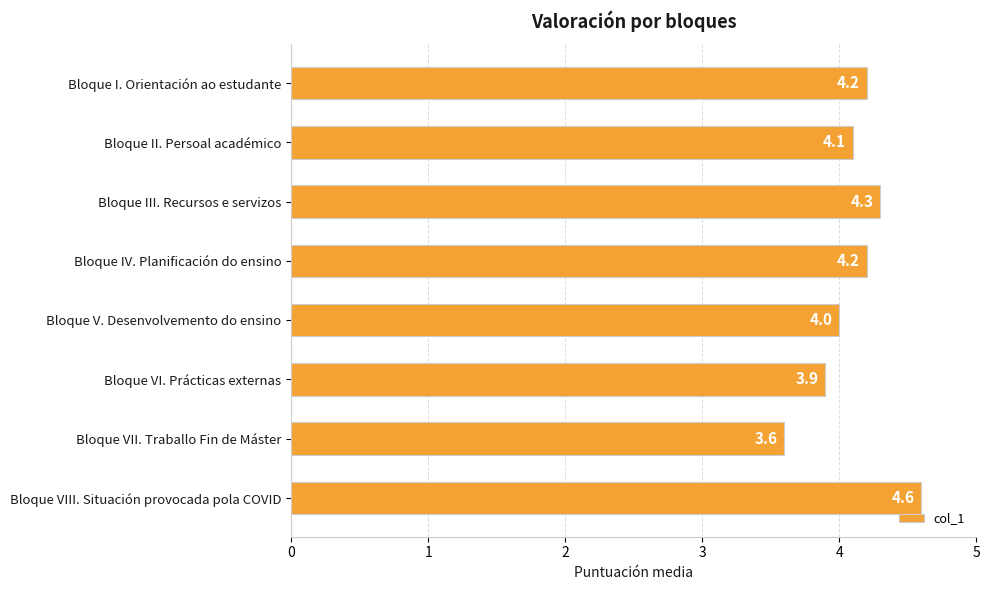

What is the sum of all values?

32.9